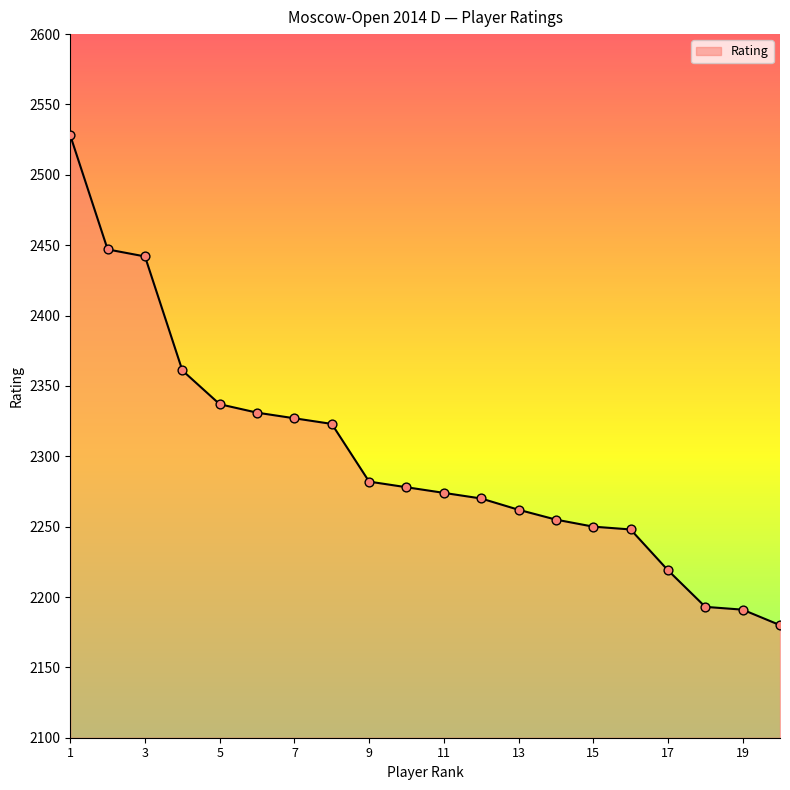

What is the greatest value displayed?

2528